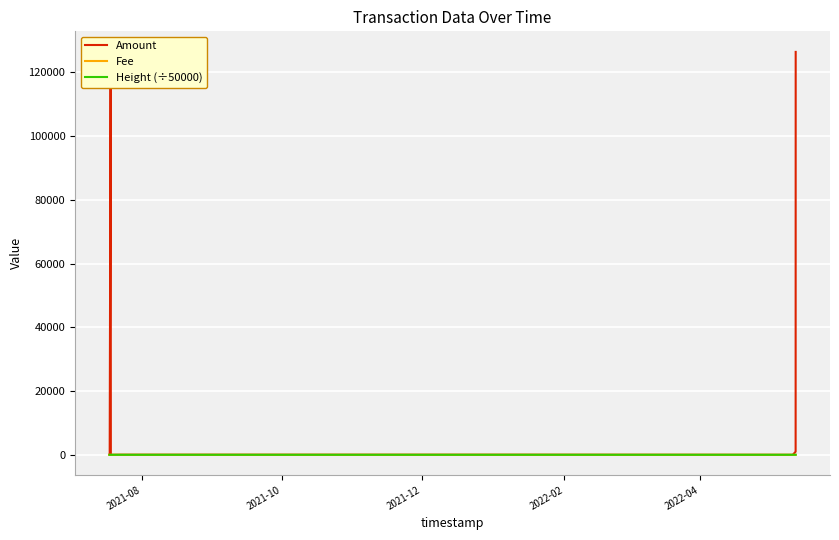

What are all the series names shown in the legend?

Amount, Fee, Height (÷50000)